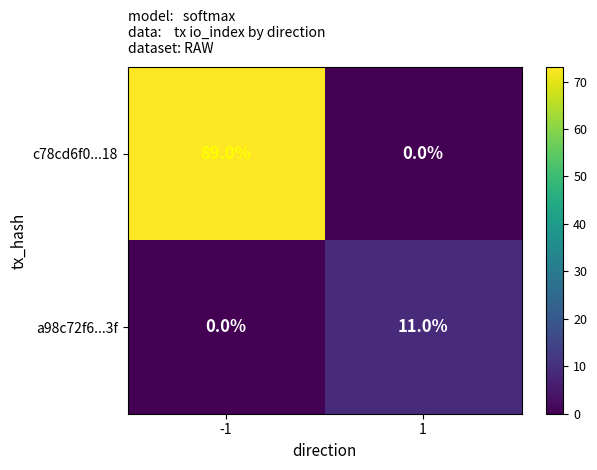

How many categories are shown in the chart?

2